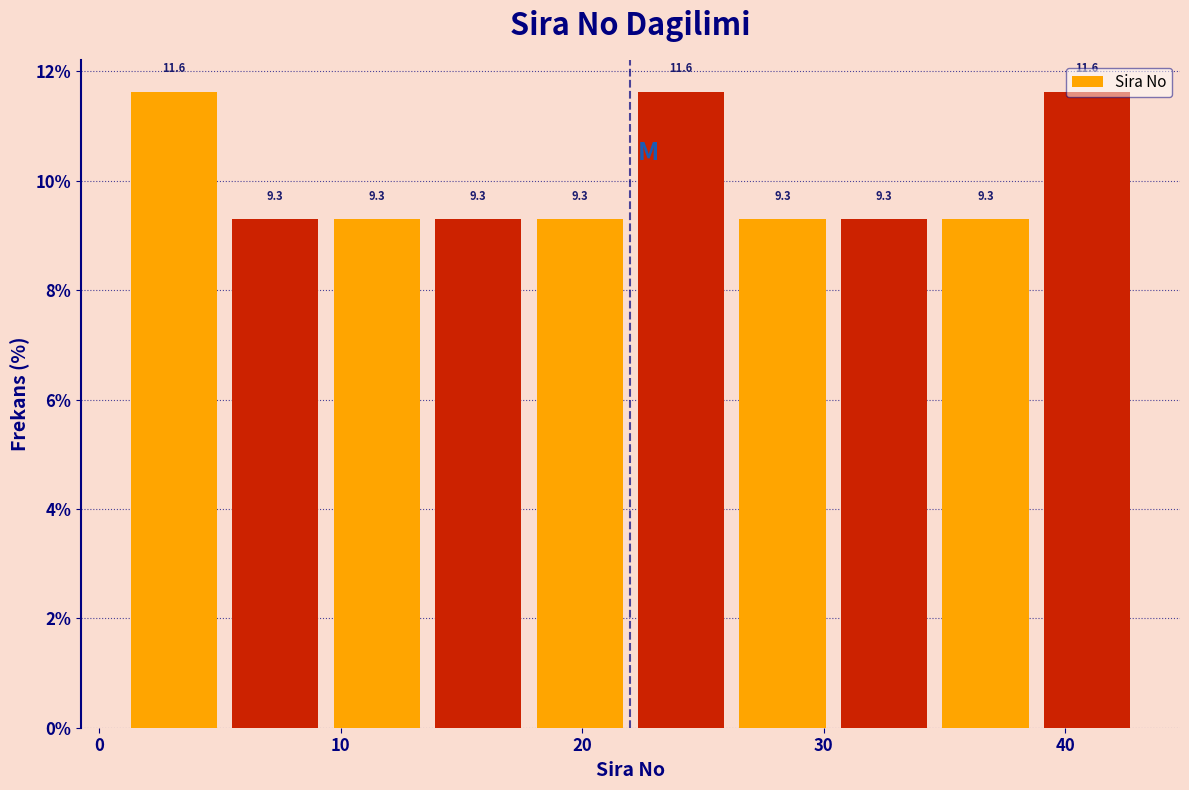

Reading left to right, transcribe this chart: for each bar, give the range it covers on the x-axis and its height. The bar edges are not printed on the chart, so give them approximately, as read against the axis.

1.0 to 5.2: 11.6
5.2 to 9.4: 9.3
9.4 to 13.6: 9.3
13.6 to 17.8: 9.3
17.8 to 22.0: 9.3
22.0 to 26.2: 11.6
26.2 to 30.4: 9.3
30.4 to 34.6: 9.3
34.6 to 38.8: 9.3
38.8 to 43.0: 11.6